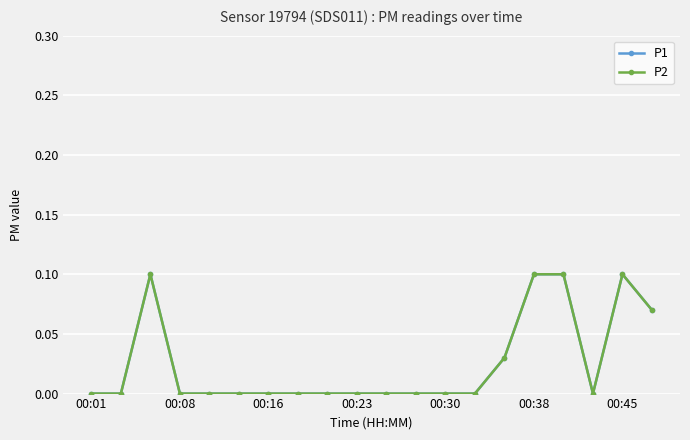

List the series in order of their peak value, lowest first.

P1, P2